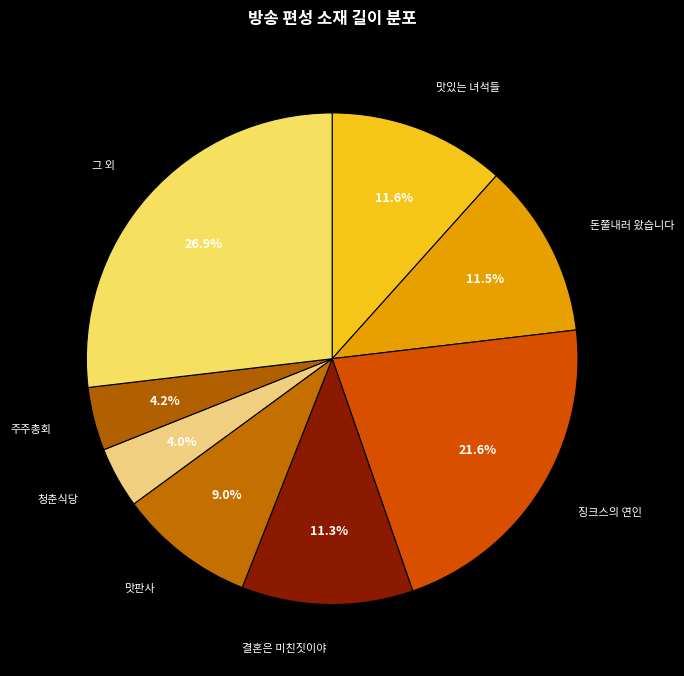

Is there any slice that represents more than half of the pie?

No